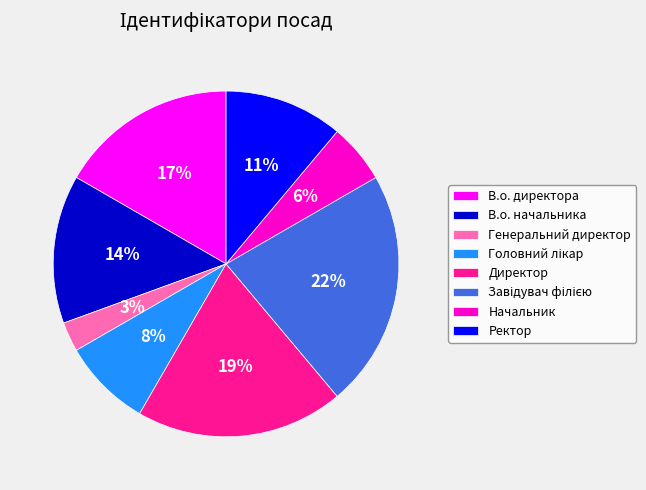

What percentage is the Генеральний директор slice, to the nearest percent?

3%